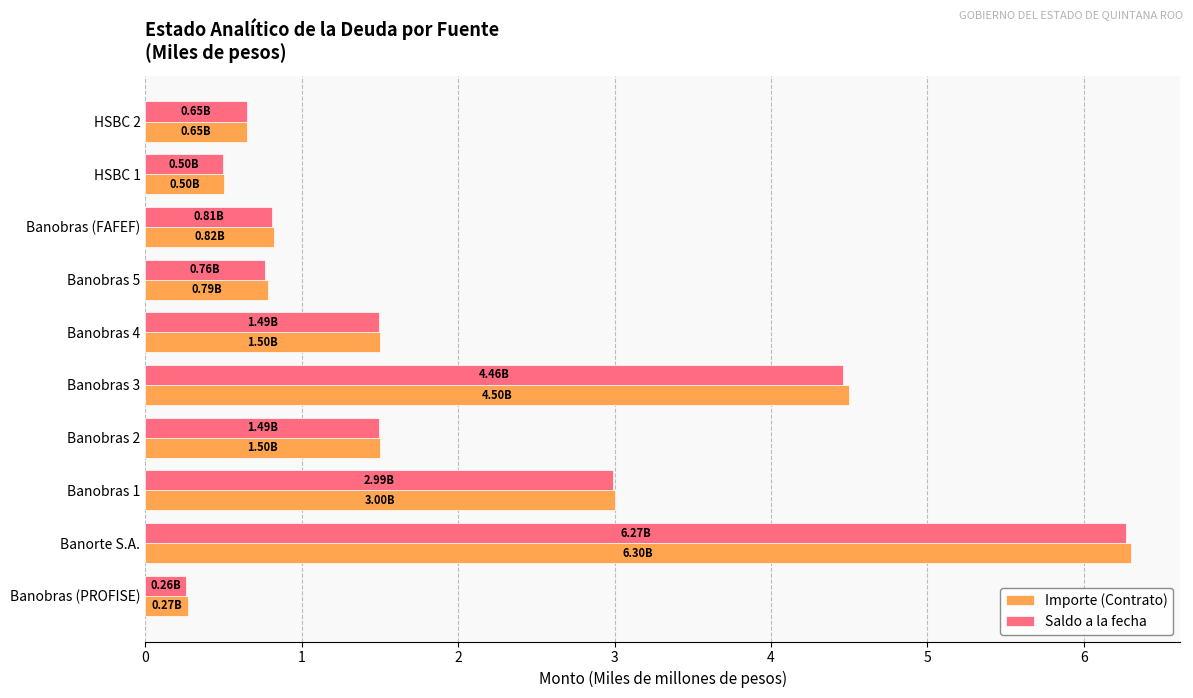

Which category has the lowest value across all series?

Banobras (PROFISE)